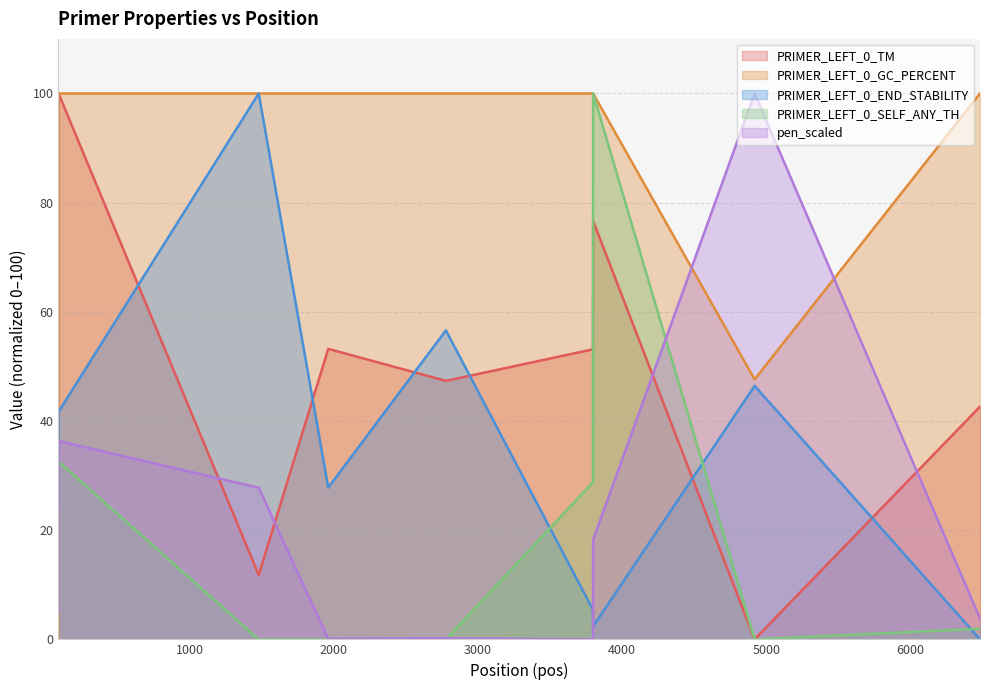

The value of PRIMER_LEFT_0_SELF_ANY_TH at 6481 is 1.9. True or false?

True